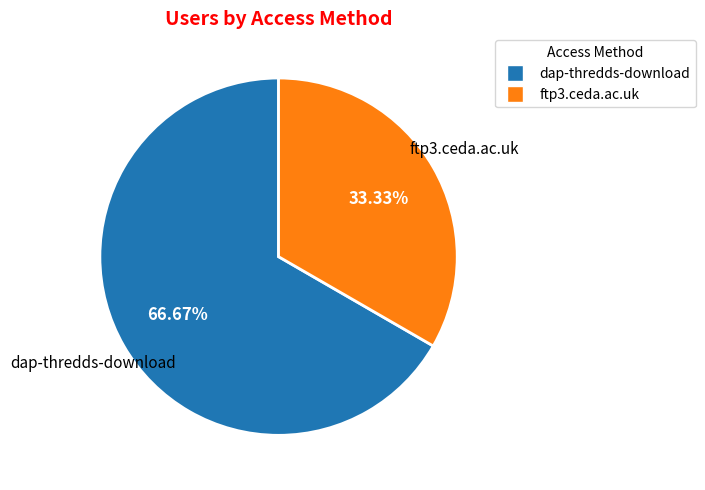

Between dap-thredds-download and ftp3.ceda.ac.uk, which is larger?

dap-thredds-download